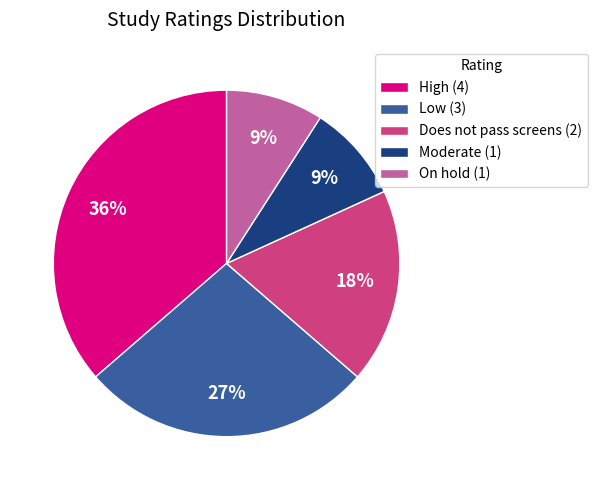

True or false: High (4) accounts for 36% of the total.

True